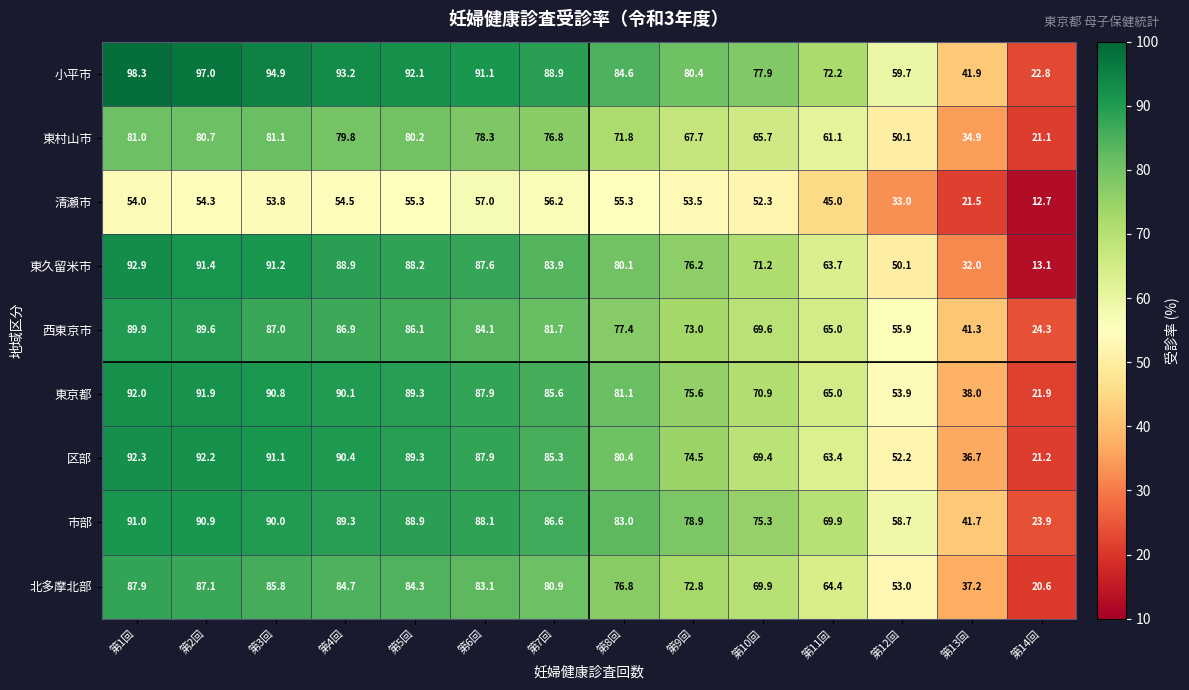

At which label does 西東京市 first exceed 81?

第1回